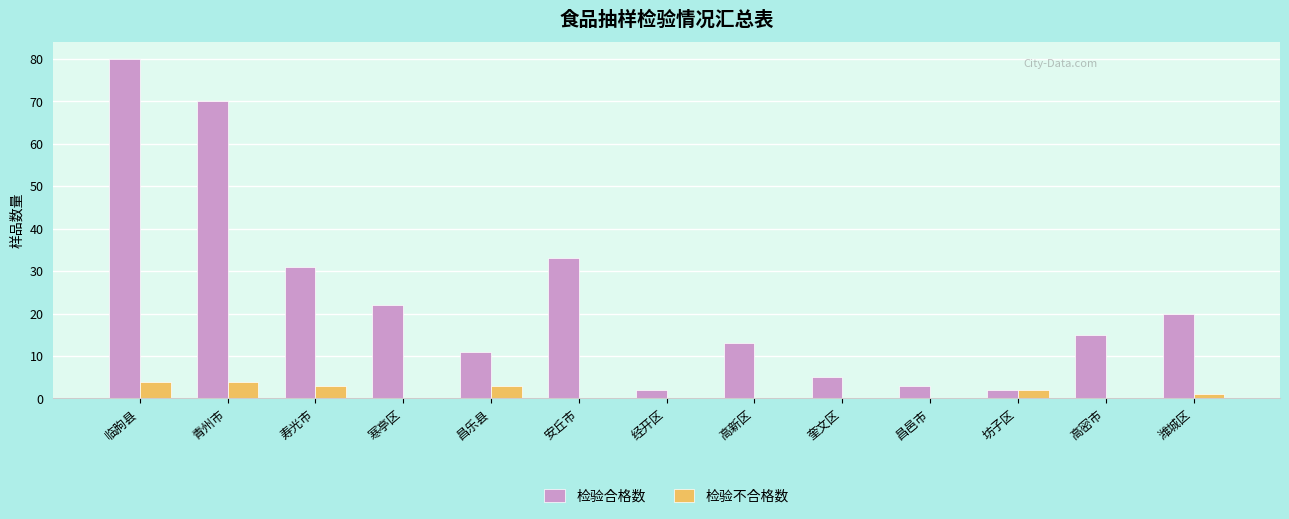

What is the sum of all 检验合格数 values?

307